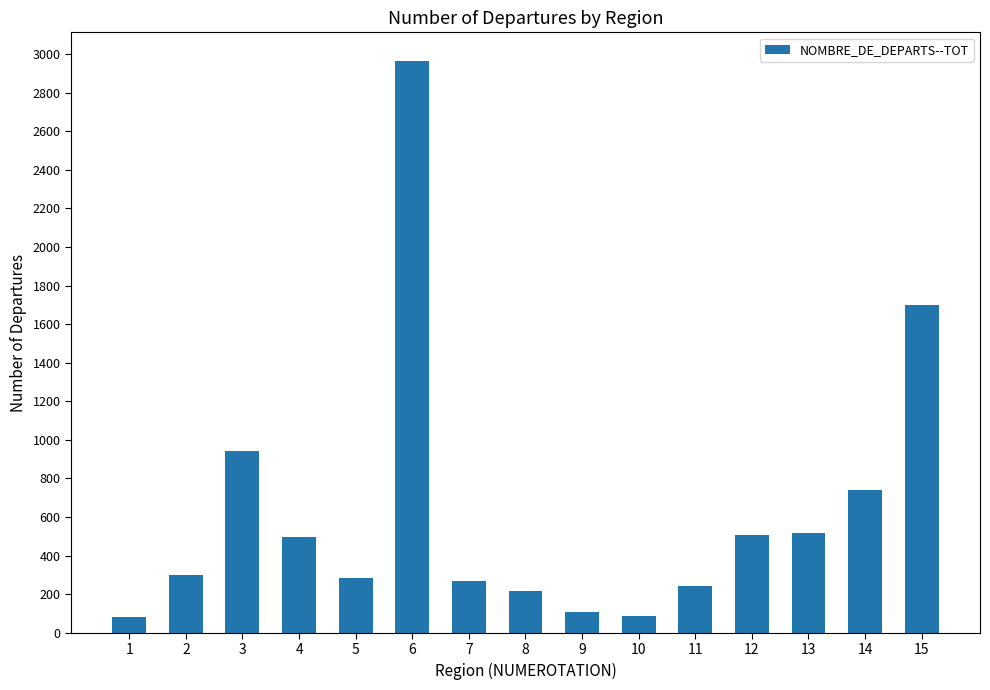

Is it true that the value at 13 is 517?

True